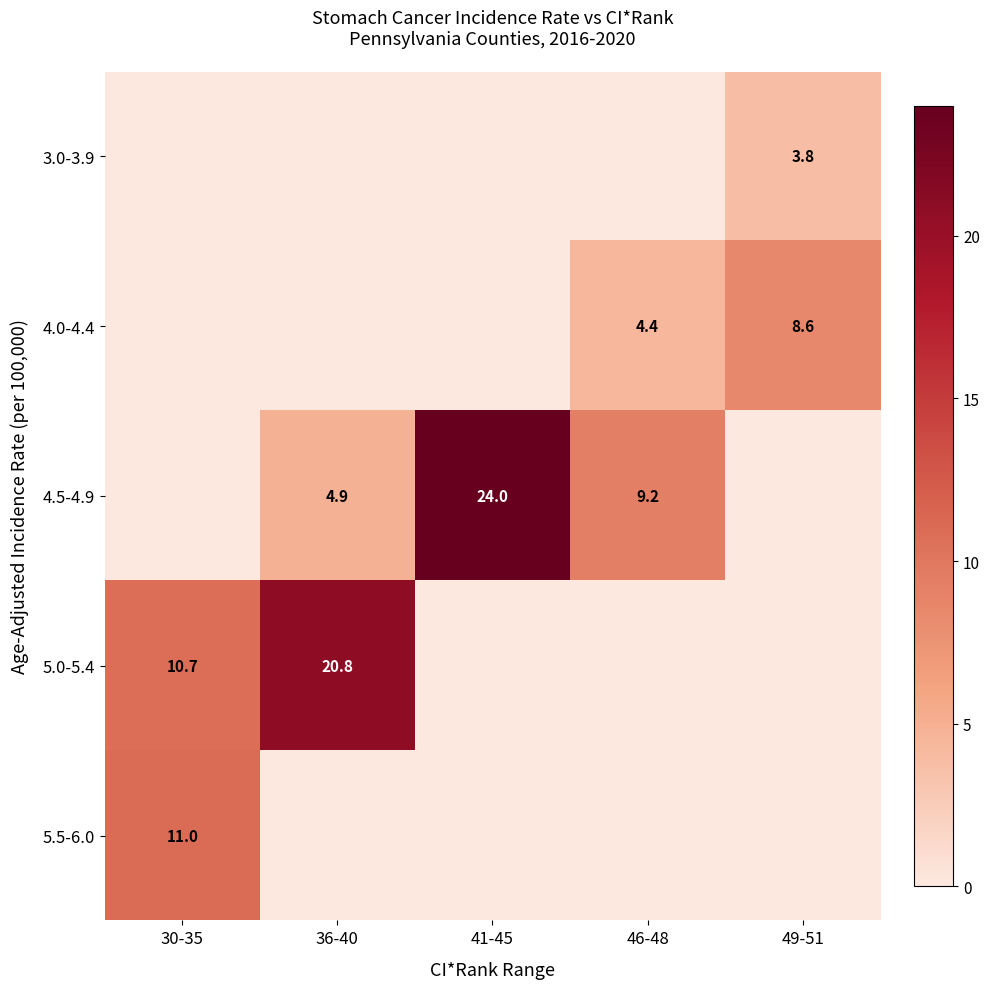

What is the greatest value displayed?

24.0